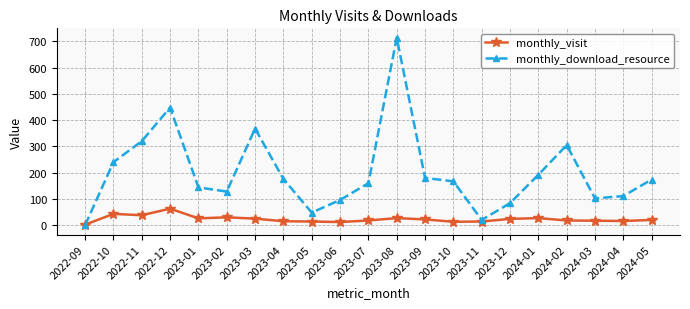

The value of monthly_download_resource at 2024-04 is 167. True or false?

False